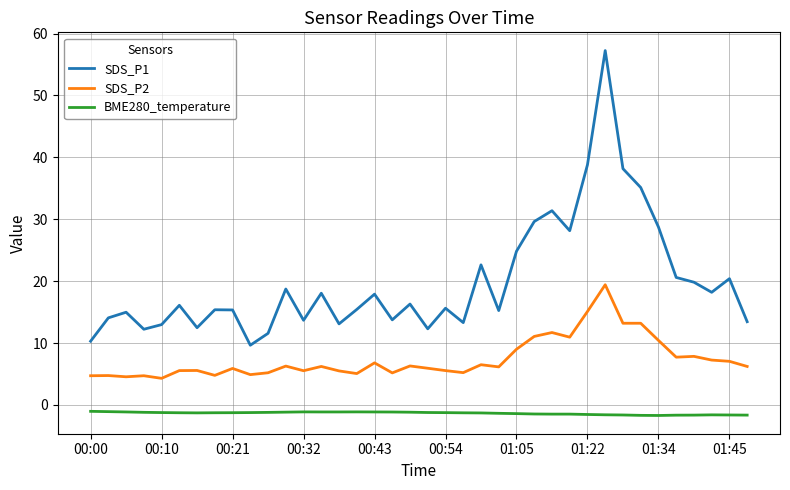

How many series are shown in this chart?

3